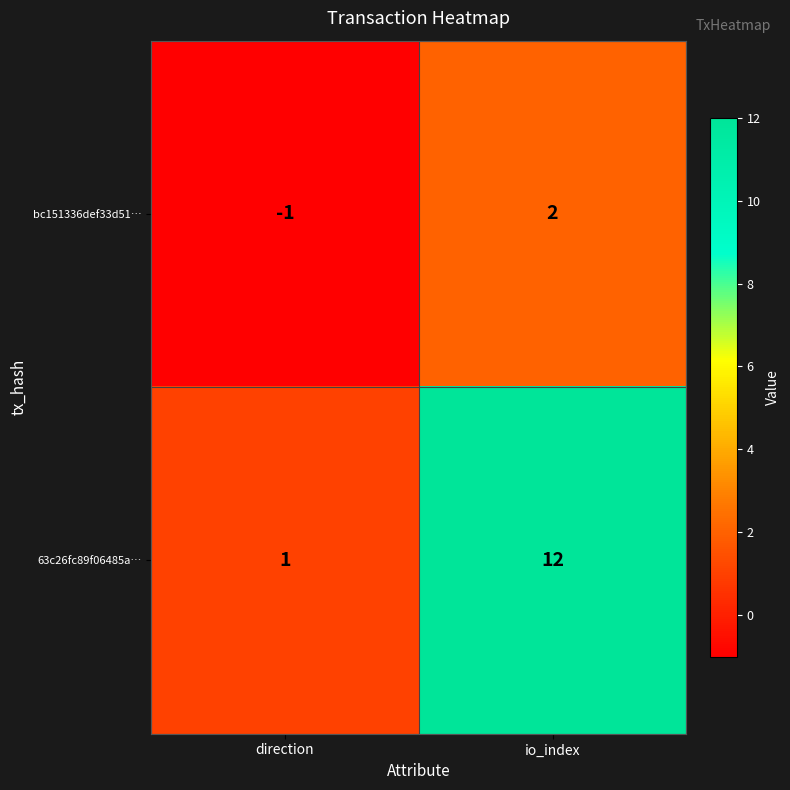

What is the difference between the highest and lowest values at io_index?

10